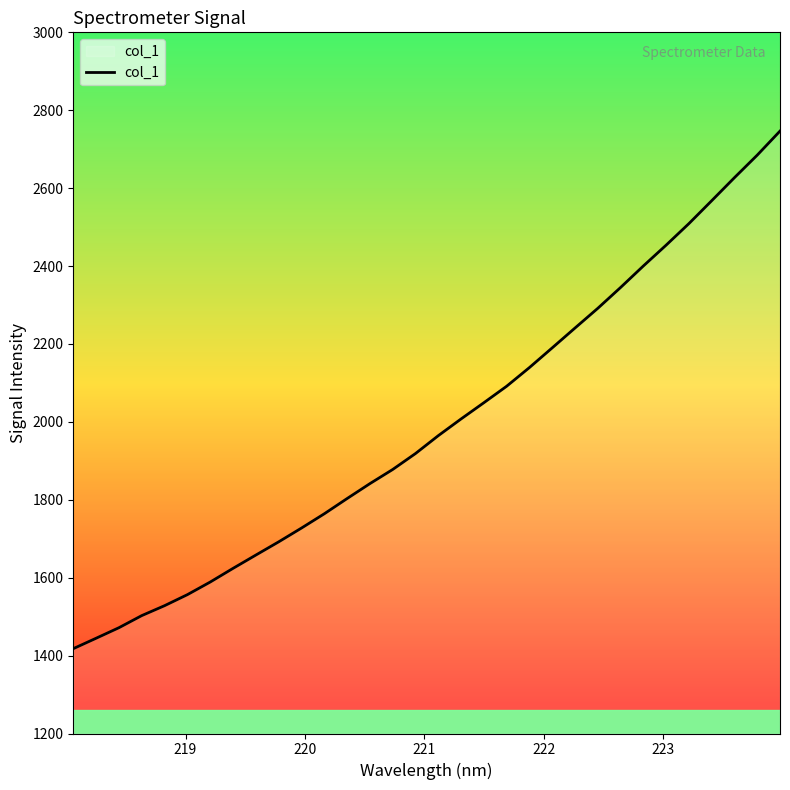

What is the smallest value displayed?

1417.8